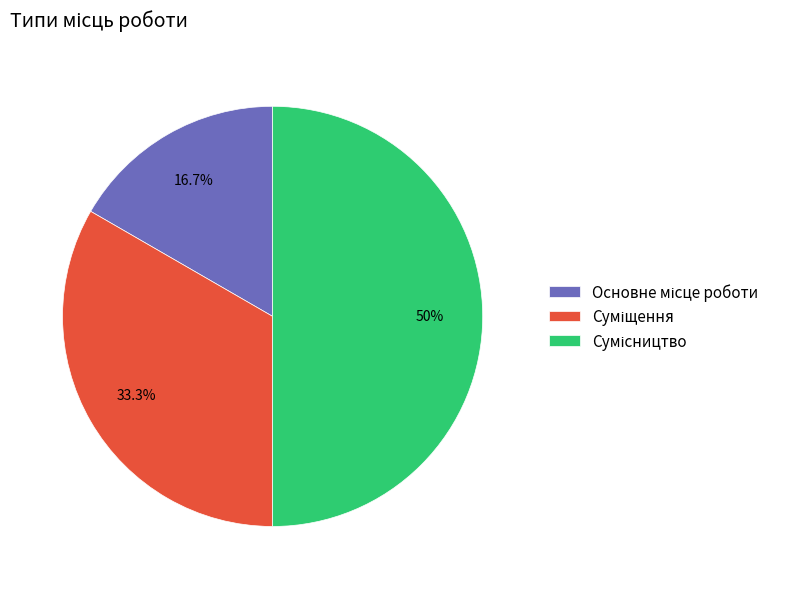

To the nearest percent, what is the difference between the largest and smallest slice percentages?

33%